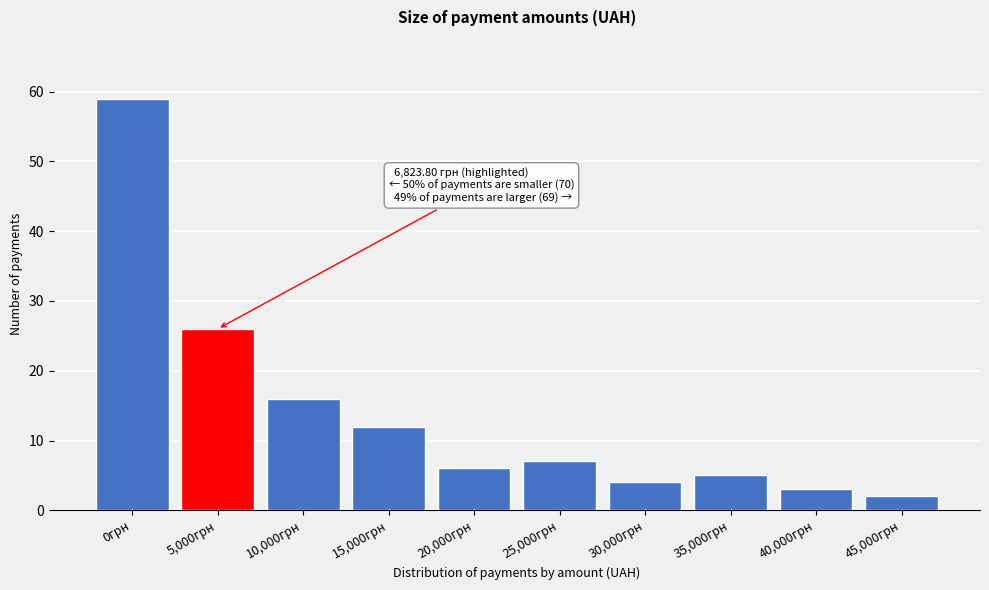

Reading left to right, transcribe all the data shown in this chart.

0грн=59	5,000грн=26	10,000грн=16	15,000грн=12	20,000грн=6	25,000грн=7	30,000грн=4	35,000грн=5	40,000грн=3	45,000грн=2